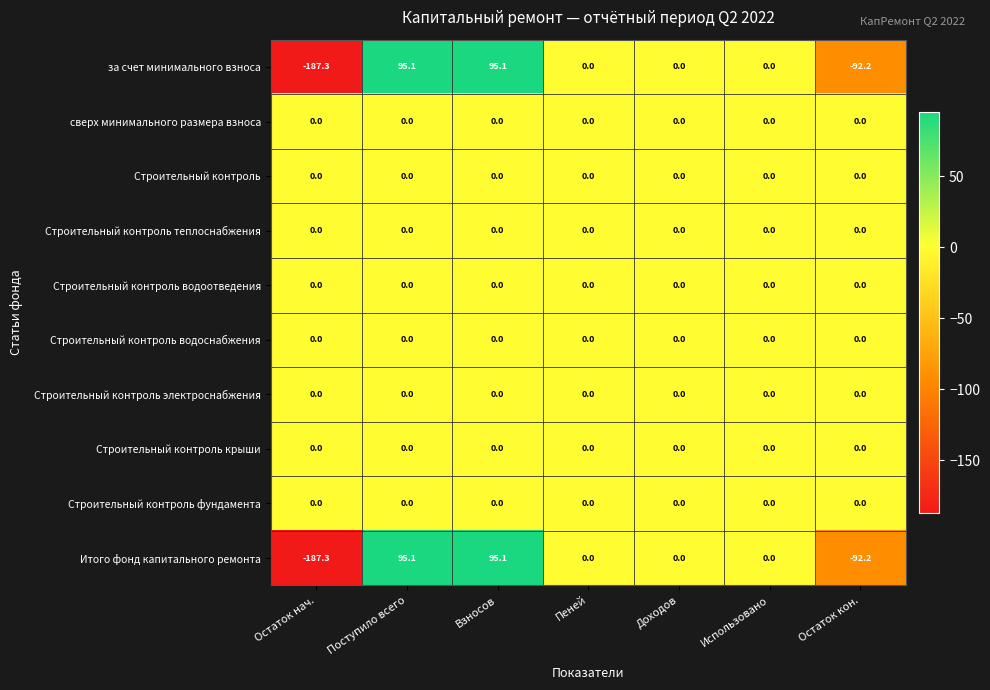

What is the total value across all series at Остаток нач.?

-374.6